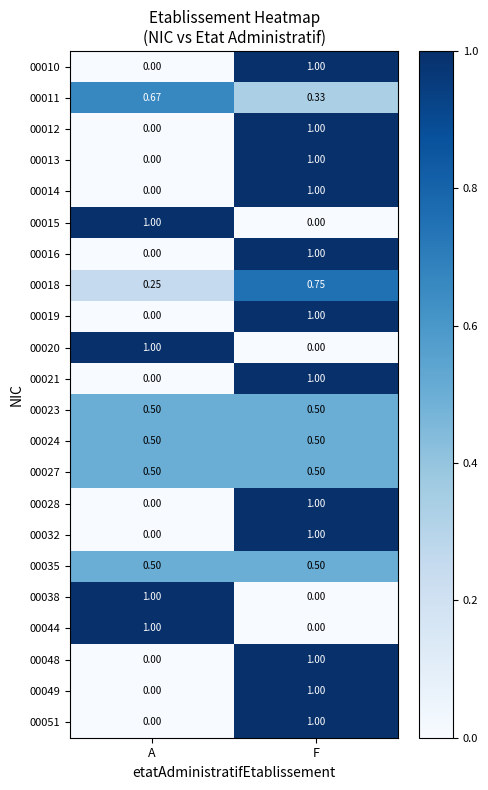

Where is 00014 nearest to the value 0?

A